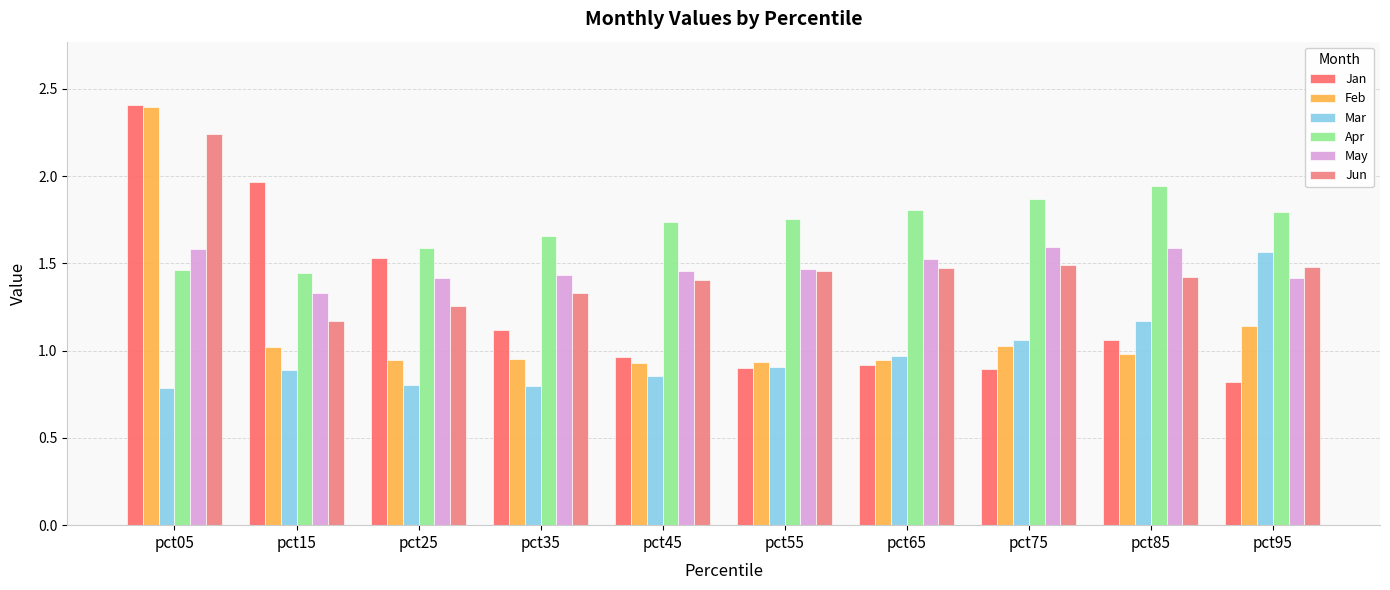

Is it true that Mar equals 0.2 at pct45?

False